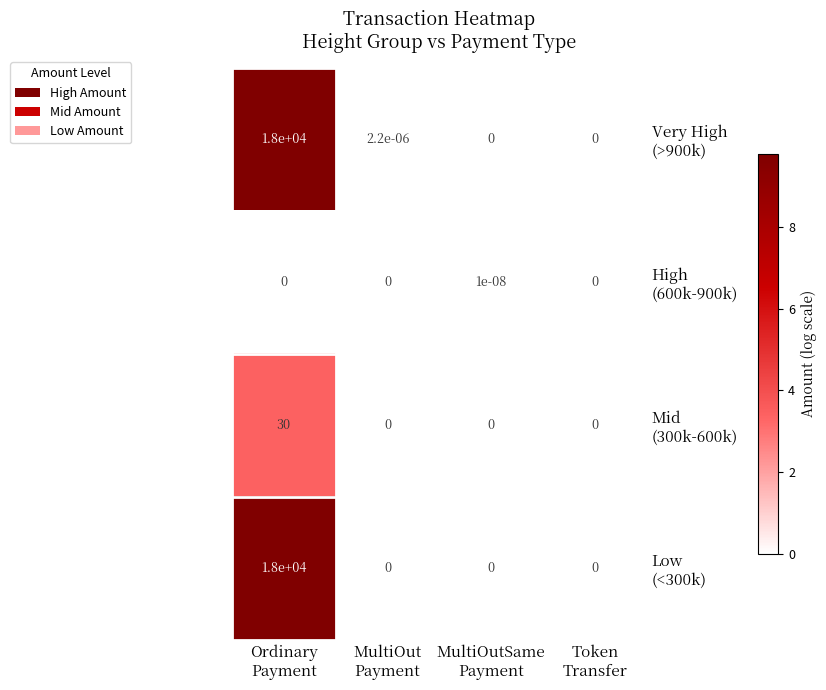

At how many categories does at least one series exceed 2?

1